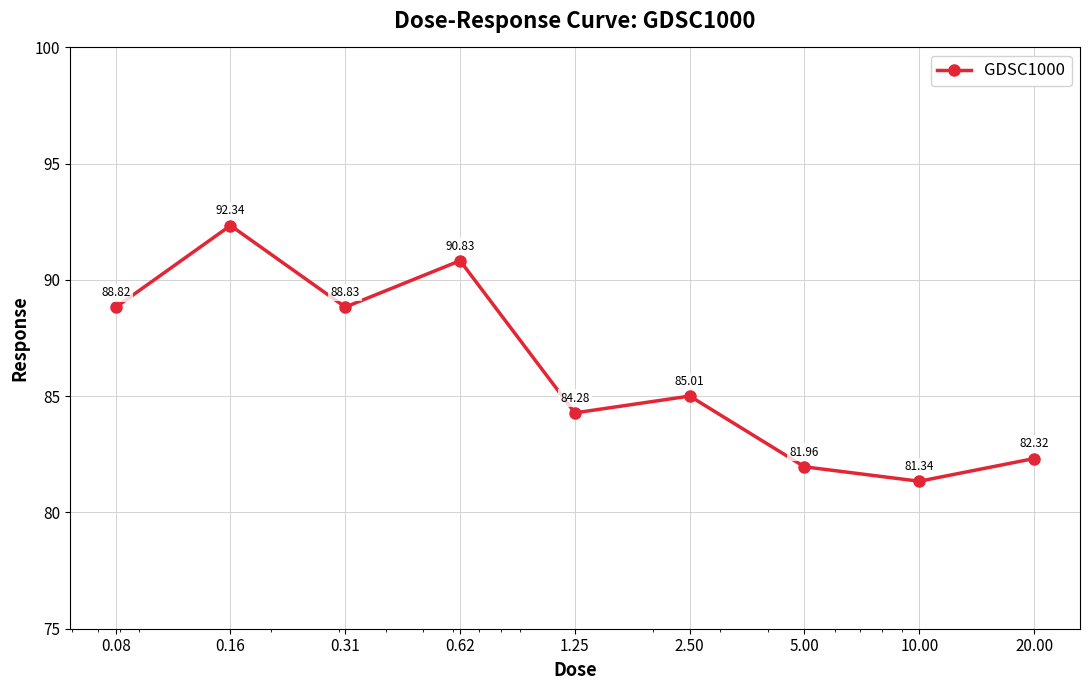

What is the minimum value shown in the chart?

81.3